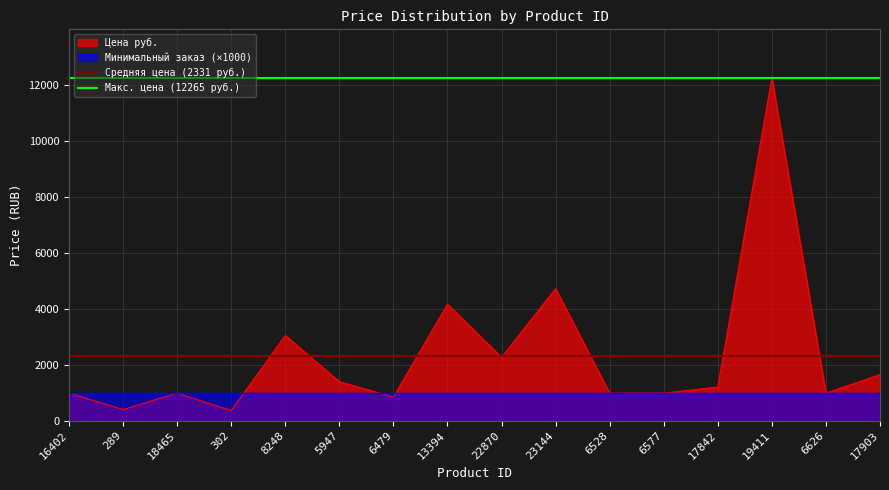

Which category has the highest value in the Цена руб. series?

19411